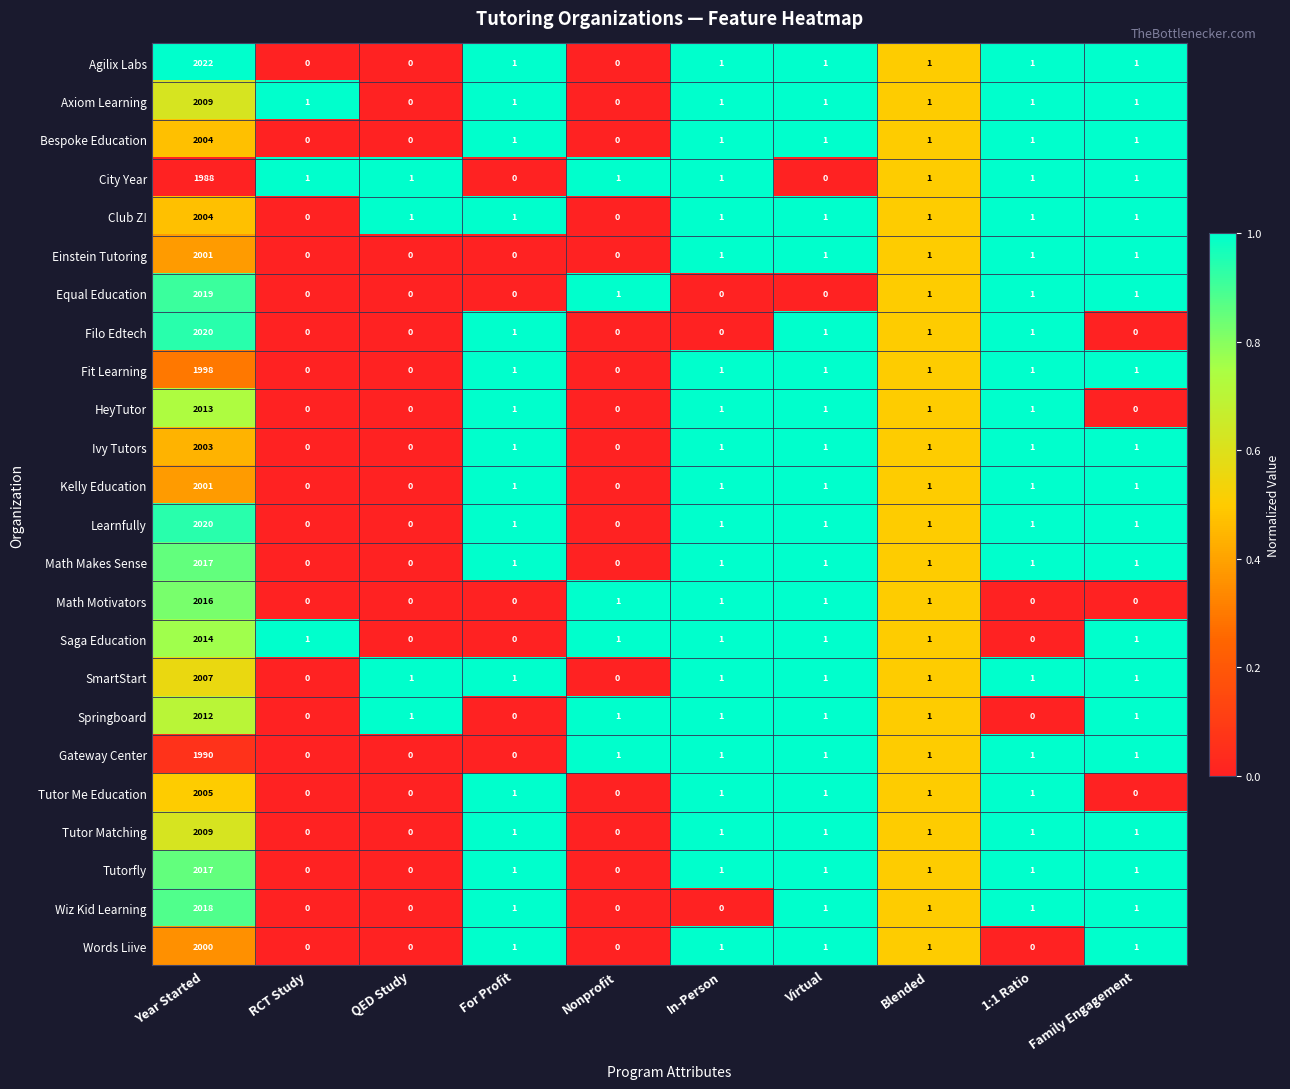

How many data points does each series have?

10